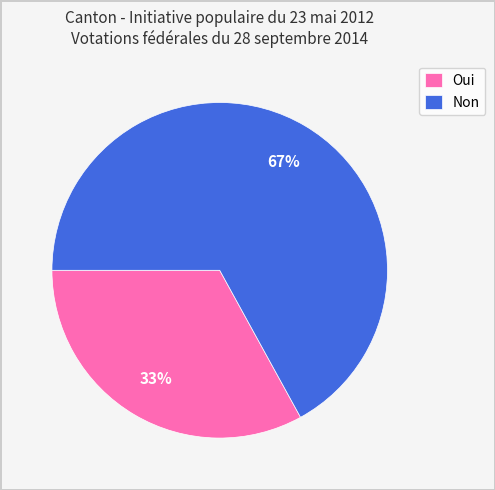

Which slice is the largest?

Non